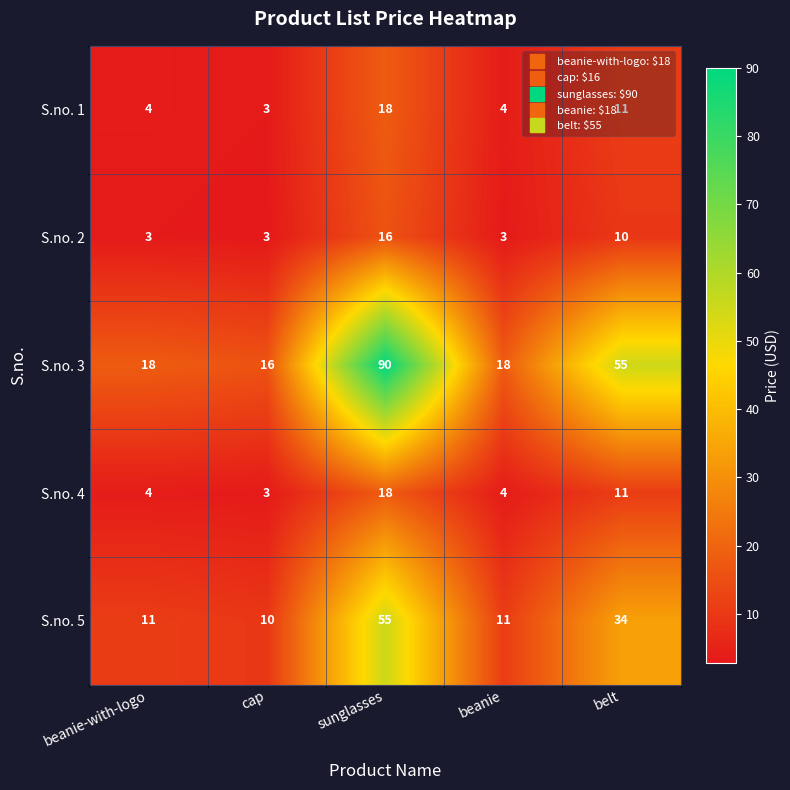

What is the difference between the maximum and second lowest values in the S.no. 3 series?

72